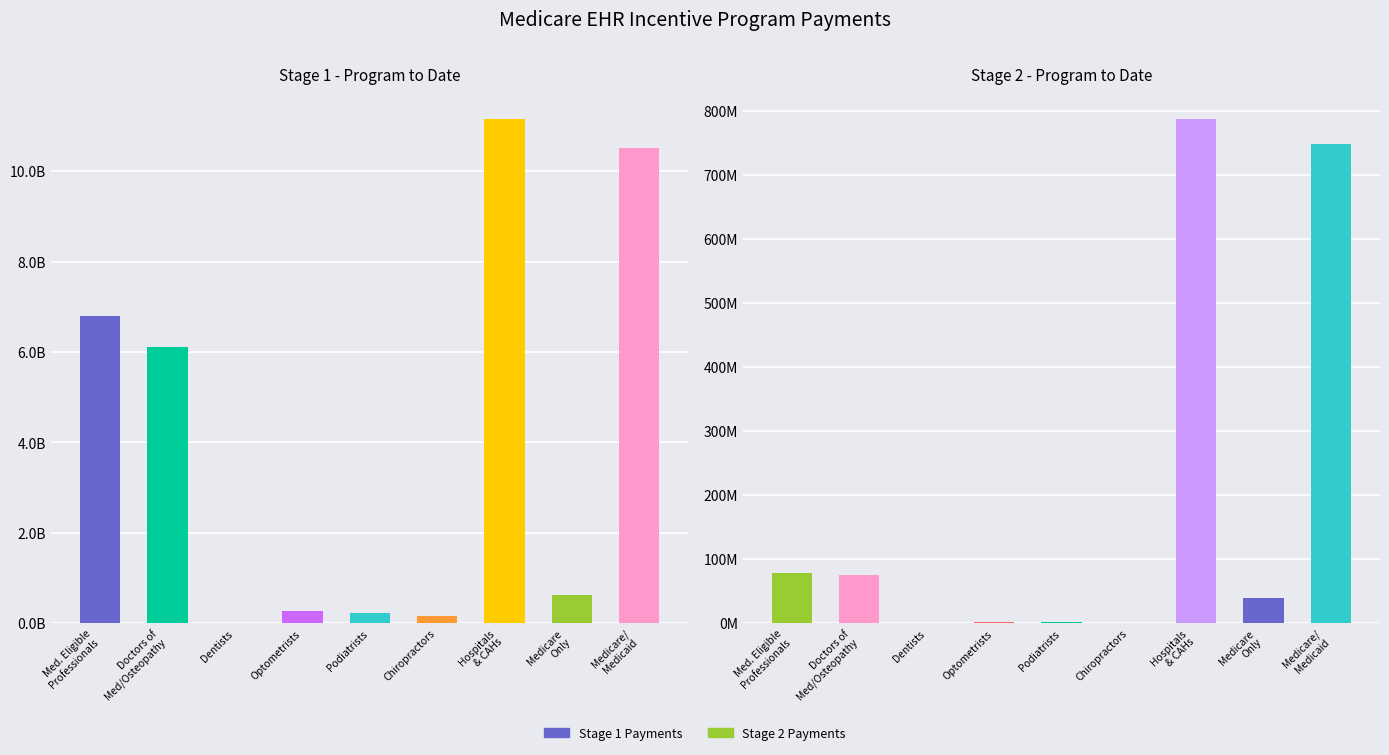

How many distinct data groups are displayed?

2